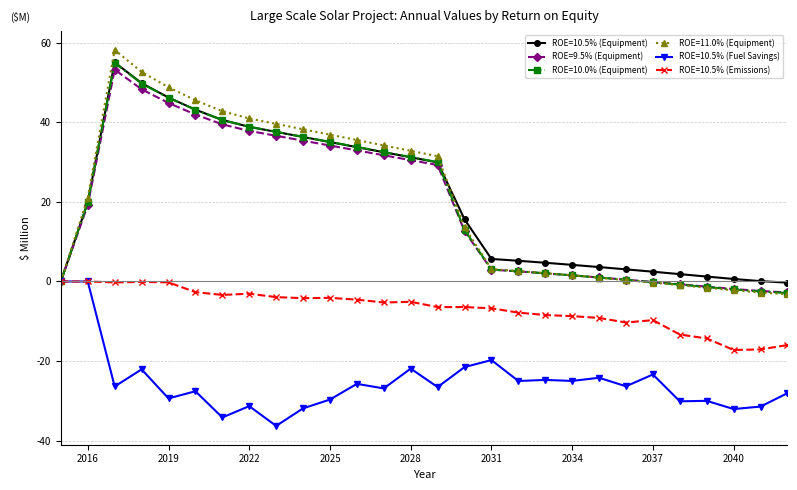

What is the minimum value for ROE=10.5% (Fuel Savings)?

-36.3